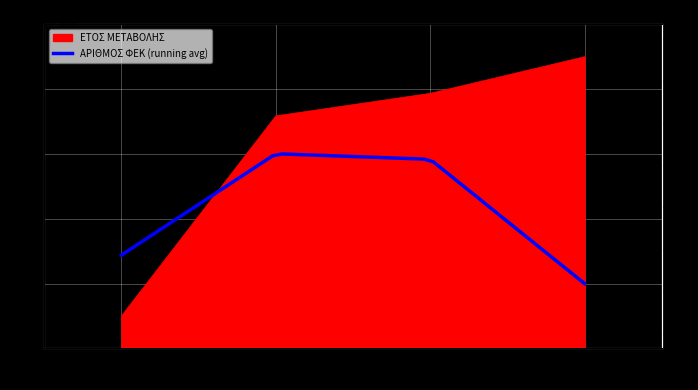

How many lines are shown in the chart?

1